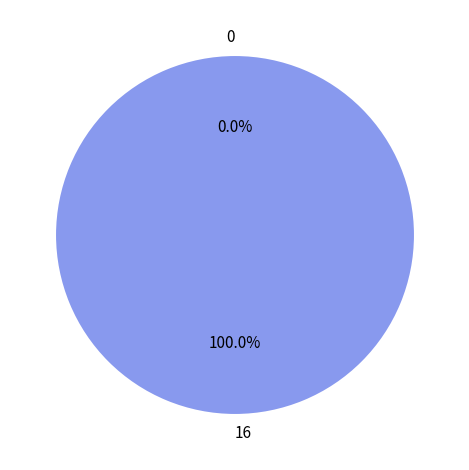

What is the change in value from 0 to 16?

+16